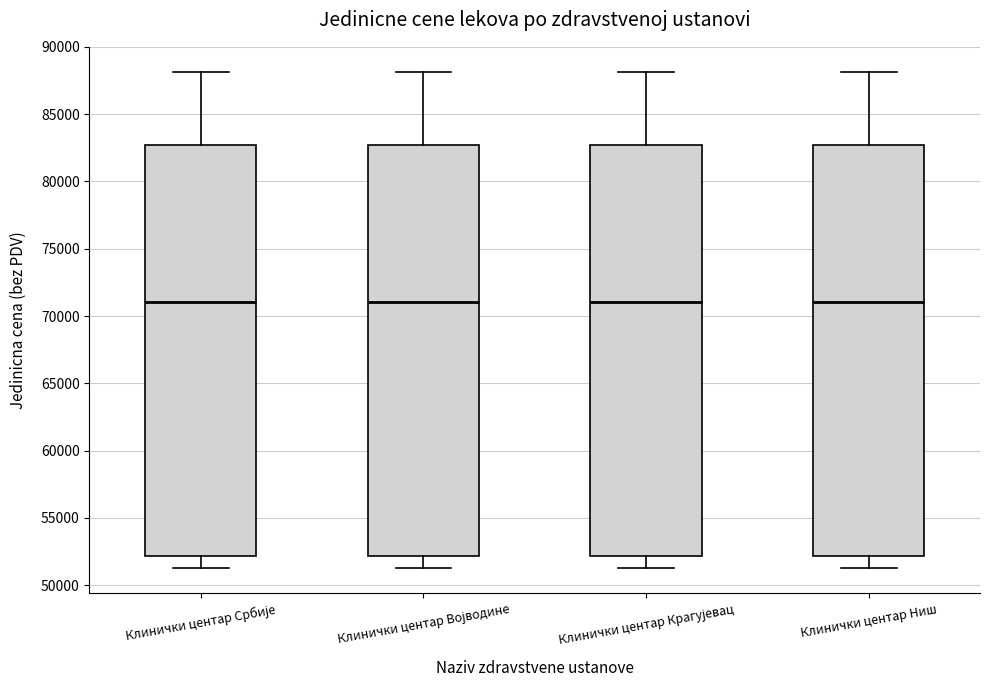

Where is the upper edge of the box for Клинички центар Ниш on the y-axis? The values are not printed on the chart, so give them approximately, as read against the axis.

82500